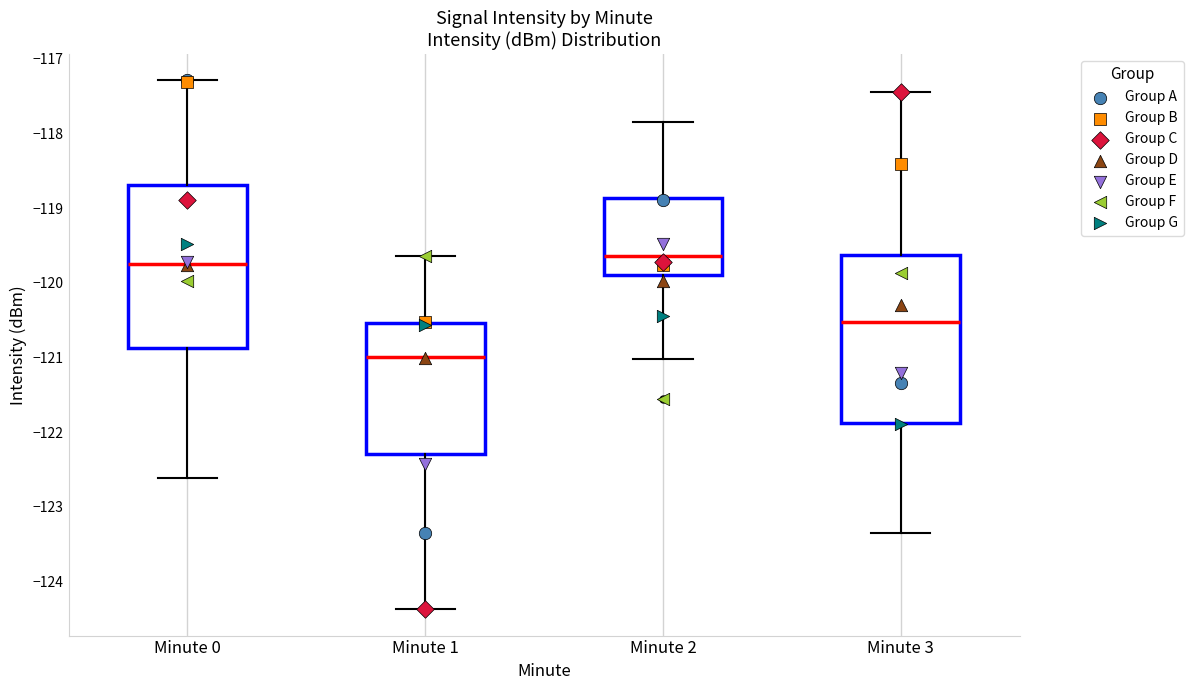

Reading left to right, transcribe this box plot: for each box, give where its median line is, the range the box spans, and where its two whiskers end, as read against the y-axis. The values are not printed on the chart, so give them approximately, as read against the axis.

Minute 0: median -119.7, box -120.9 to -118.7, whiskers -122.6 to -117.3
Minute 1: median -121.0, box -122.3 to -120.5, whiskers -124.4 to -119.6
Minute 2: median -119.6, box -119.9 to -118.9, whiskers -121.0 to -117.8
Minute 3: median -120.5, box -121.9 to -119.6, whiskers -123.4 to -117.4